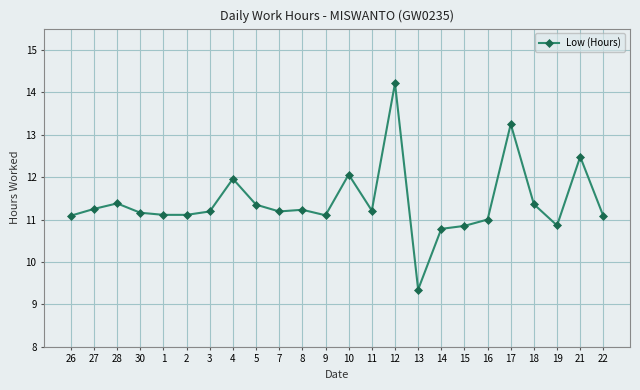

True or false: there are more than 1 points higher than both neighbors.

True